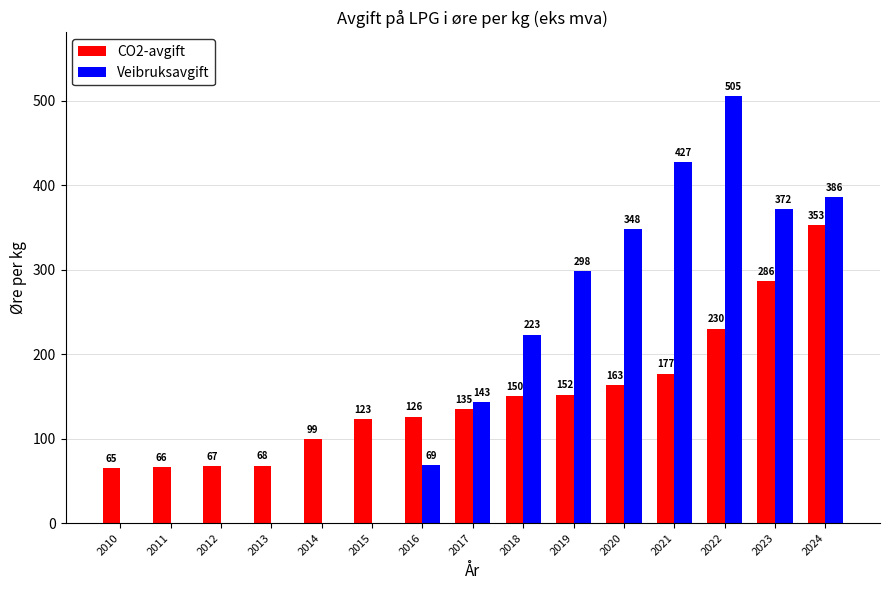

Is the value of Veibruksavgift at 2019 greater than the value of CO2-avgift at 2018?

Yes